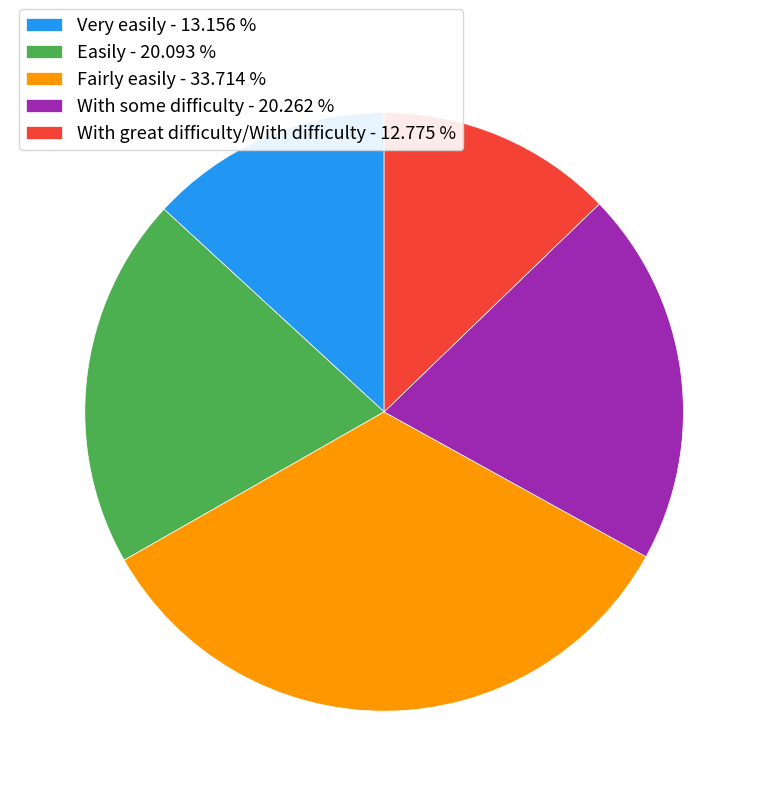

Is it true that Fairly easily is 27% of the pie?

False